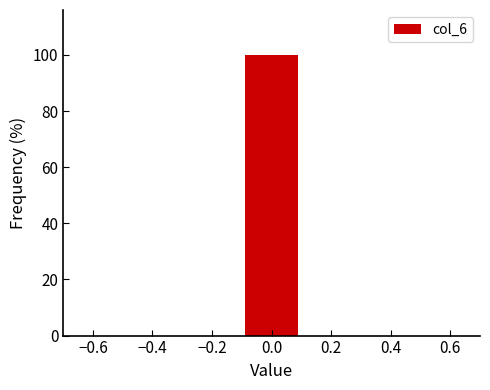

Reading left to right, list every bar in this chart as the range it spans on the x-axis followed by its height. The values are not printed on the chart, so give them approximately, as read against the axis.

-0.5 to -0.3: 0
-0.3 to -0.1: 0
-0.1 to 0.1: 100
0.1 to 0.3: 0
0.3 to 0.5: 0